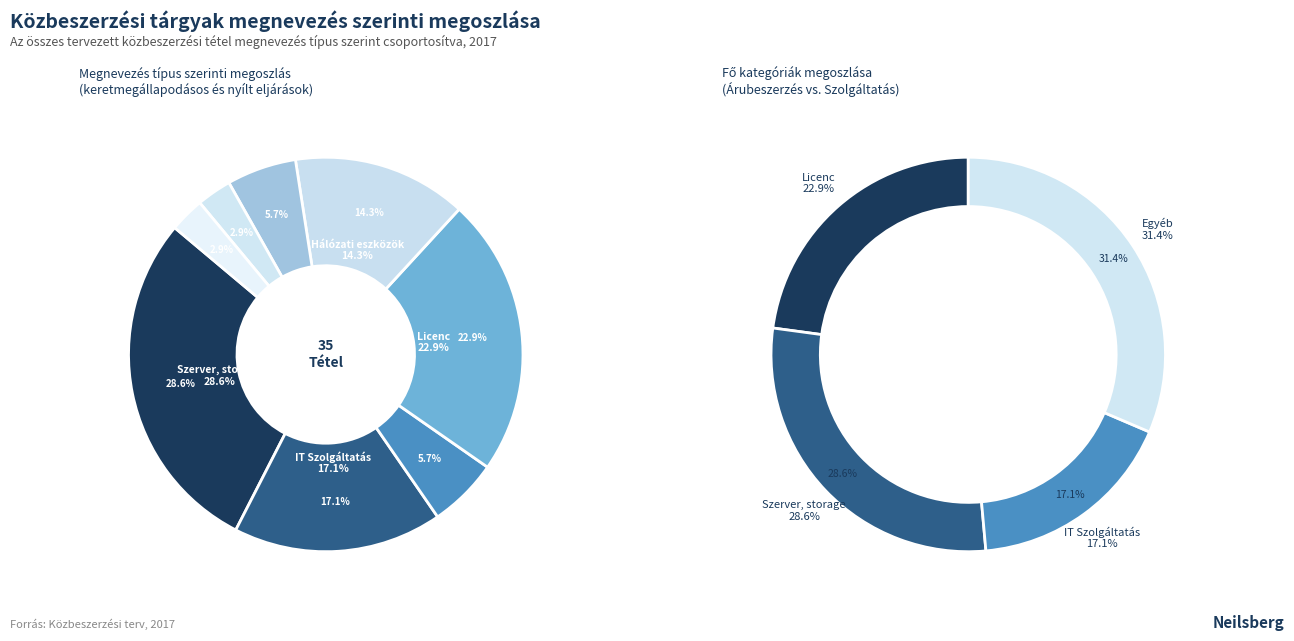

Does any single category account for the majority?

No